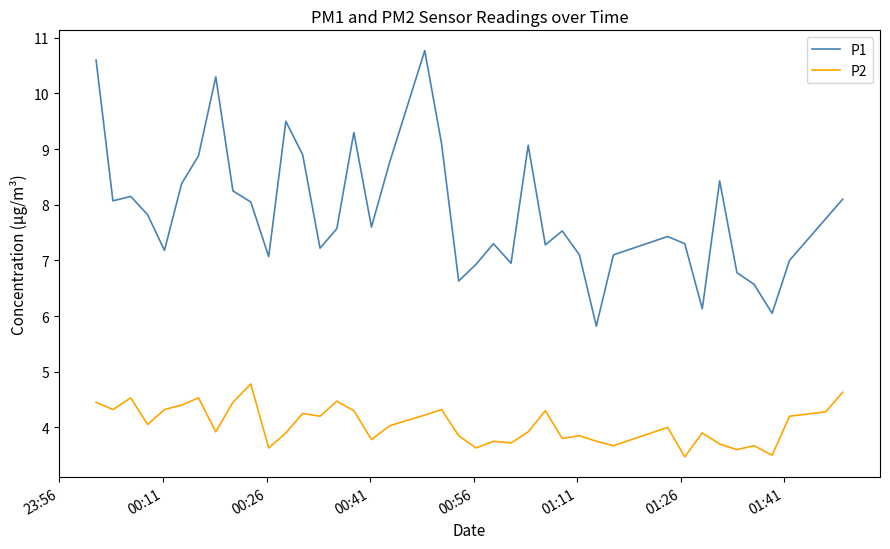

Which series has the largest total across all categories?

P1